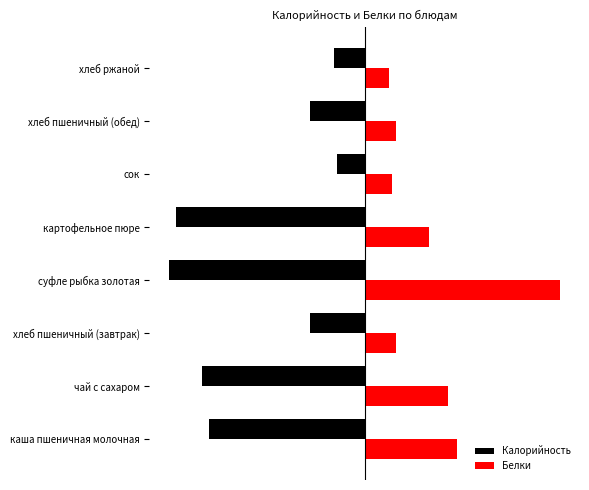

What are all the series names shown in the legend?

Калорийность, Белки